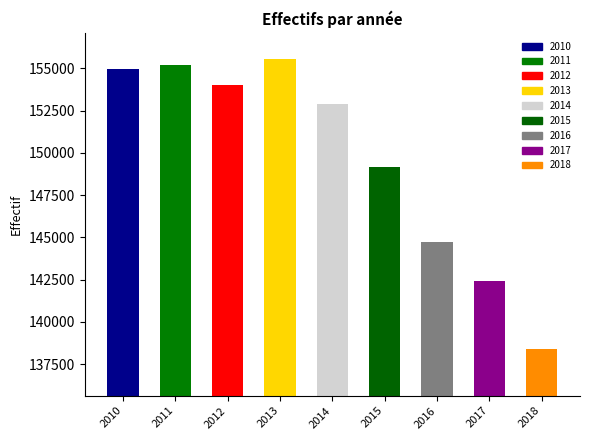

What is the change in value from 2010 to 2017?

-12546